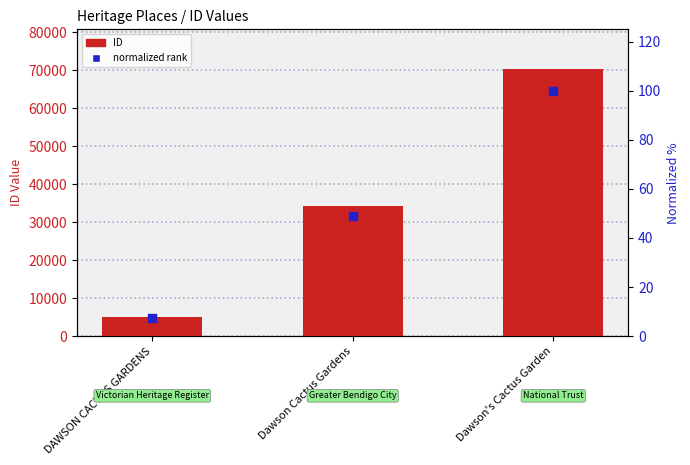

Is the value of ID at Dawson Cactus Gardens greater than the value of normalized rank at DAWSON CACTUS GARDENS?

Yes